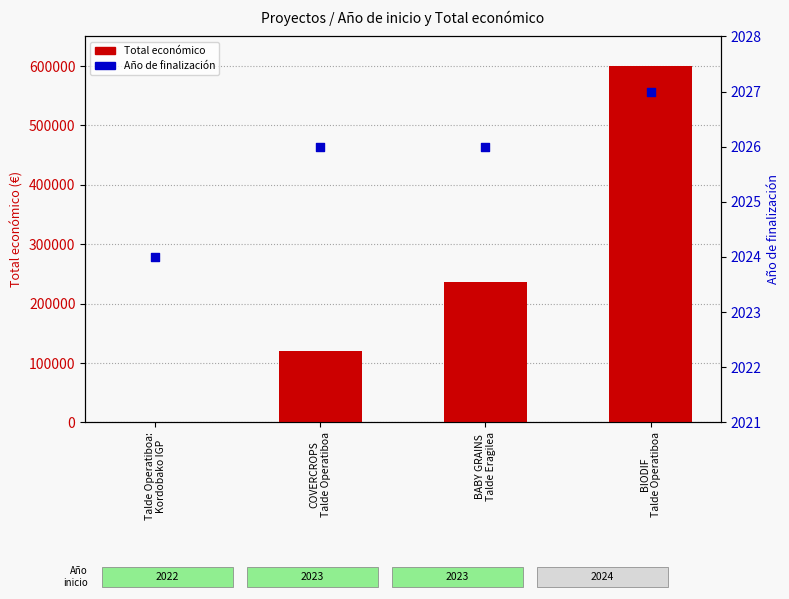

Which series has the largest Y range (max minus min)?

Total económico